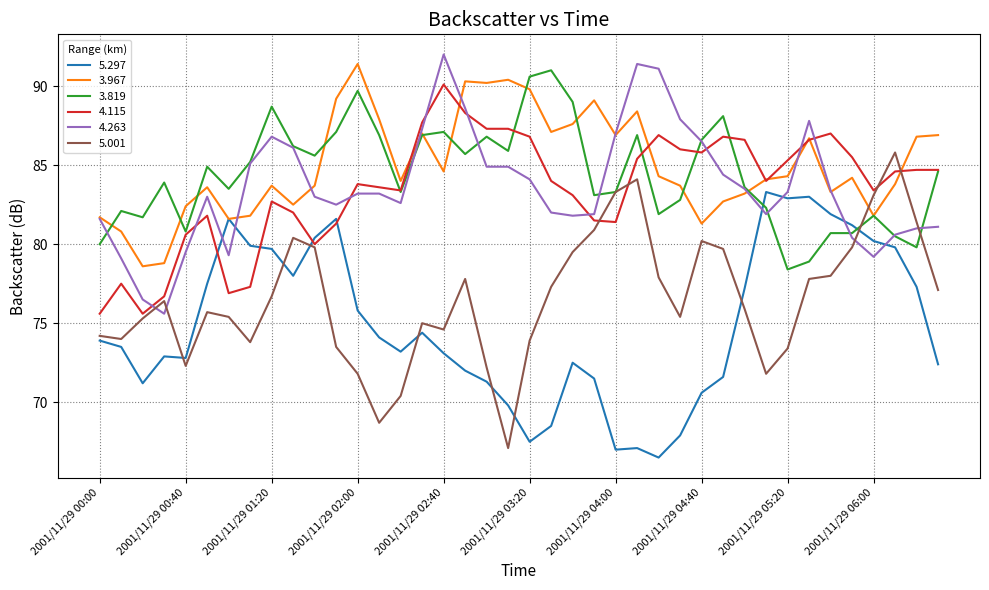

How many times do 4.263 and 5.001 cross each other?

4